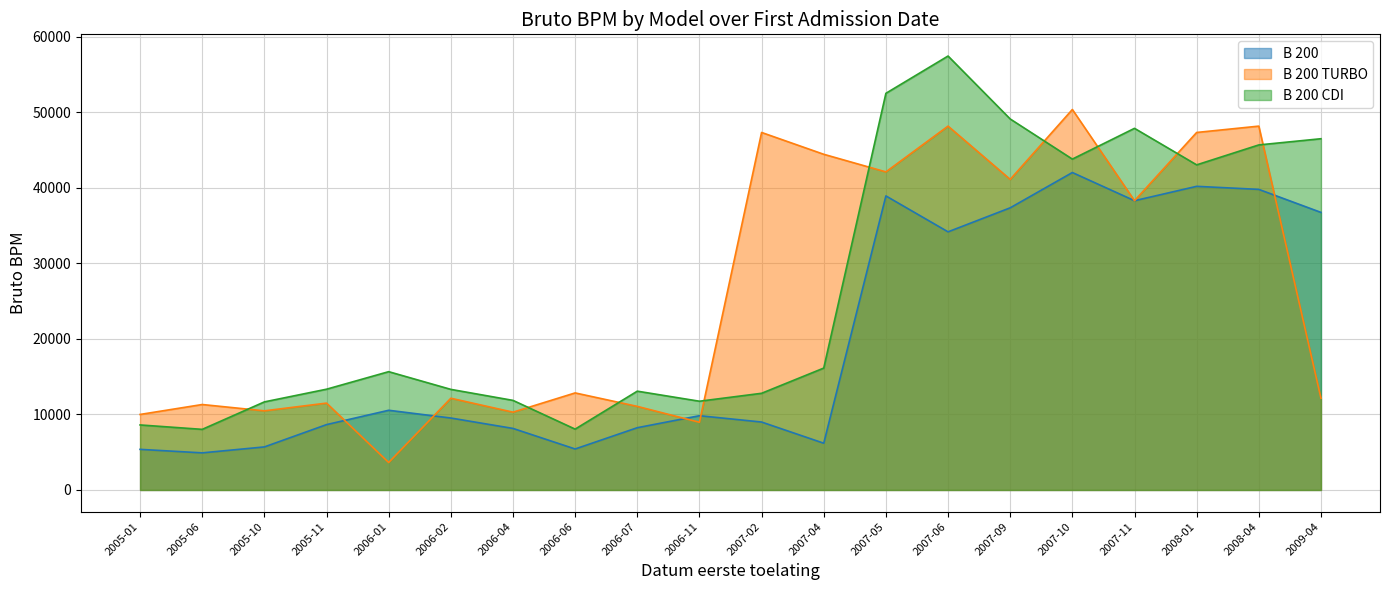

Does the chart display data point markers on the line(s)?

No